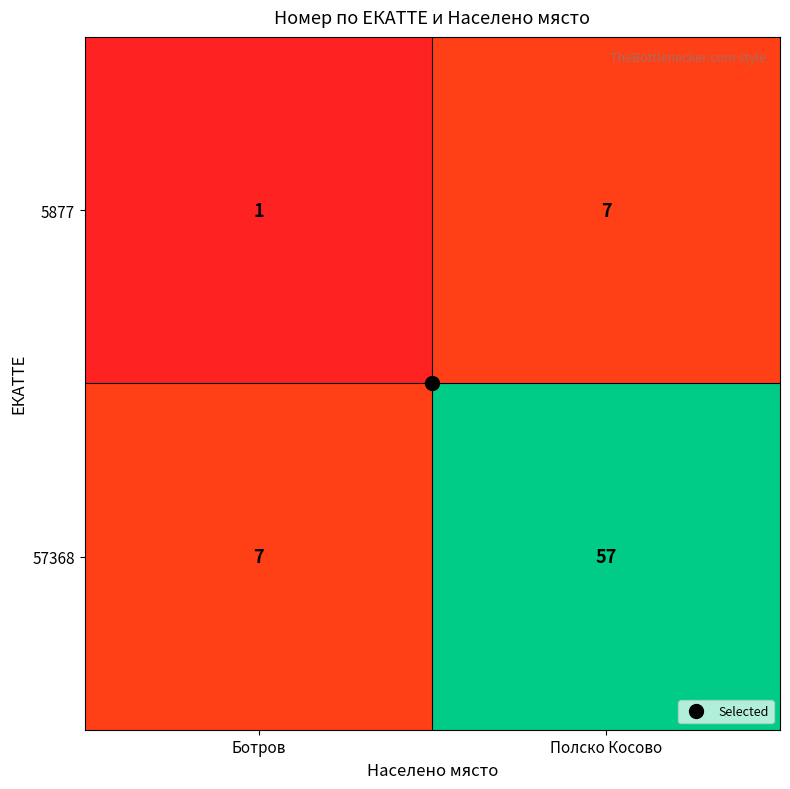

What is the maximum value shown in the chart?

57